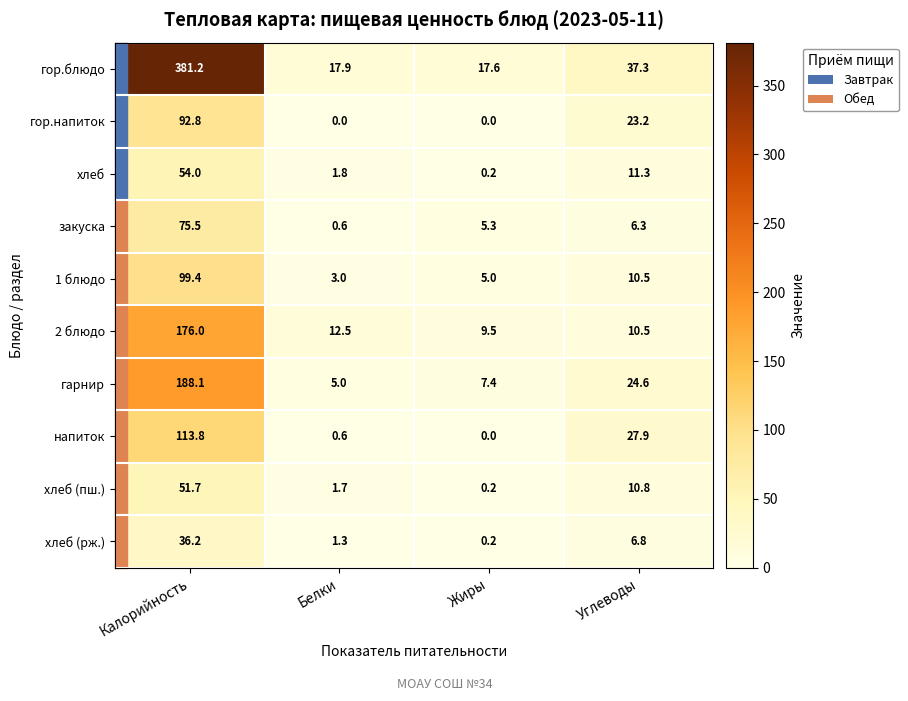

What is the sum of the 1 блюдо values at Углеводы and Белки?

13.5